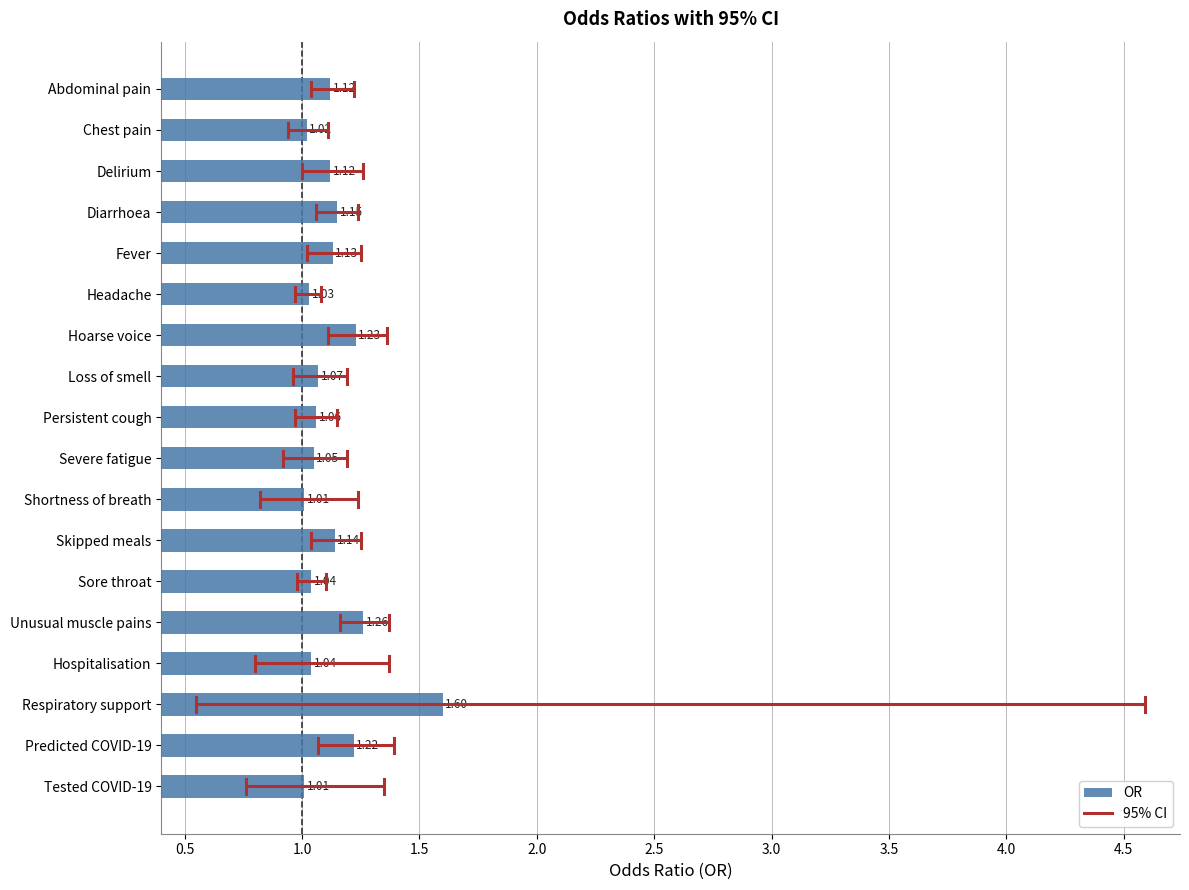

Which label corresponds to the largest value in the chart?

Respiratory support